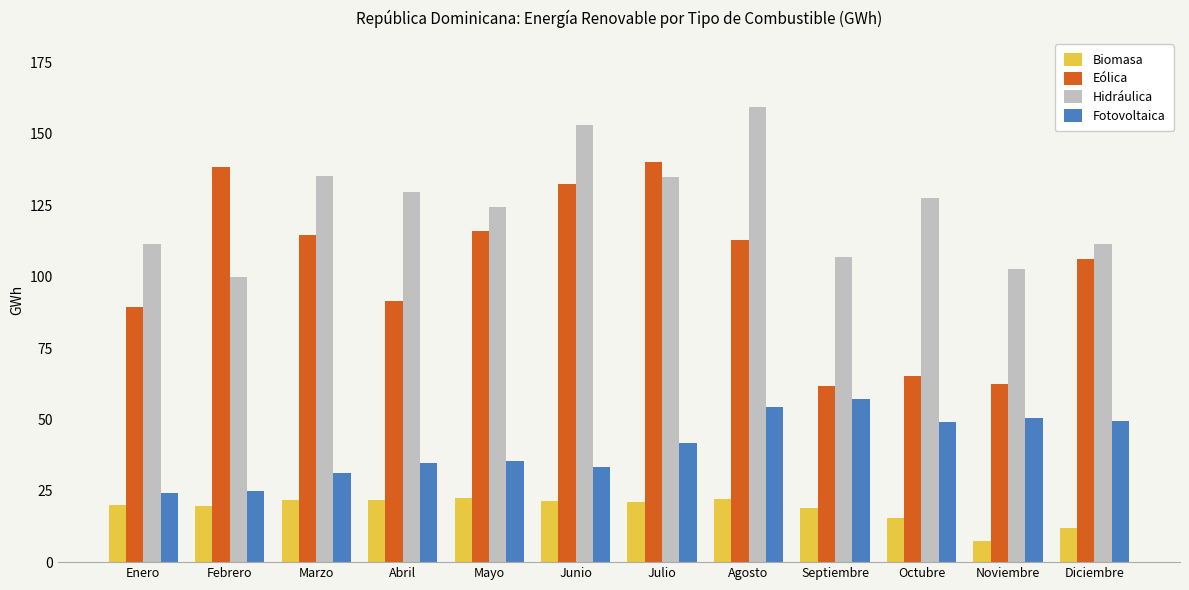

The Eólica series shows 118.0 at Enero. True or false?

False